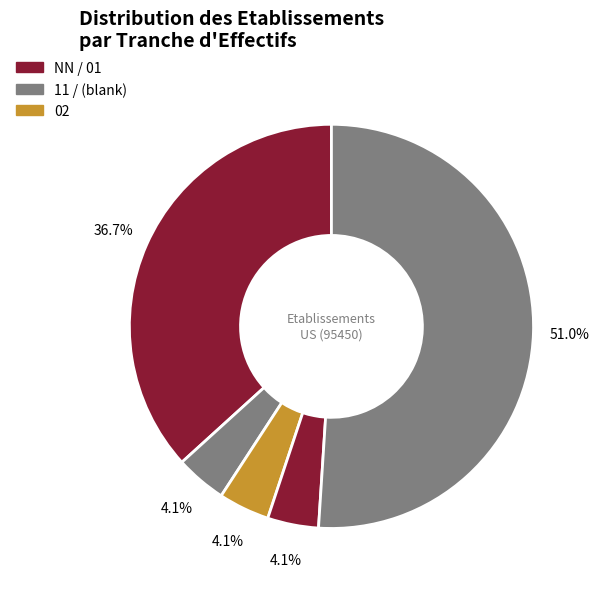

How many segments does this pie chart have?

5